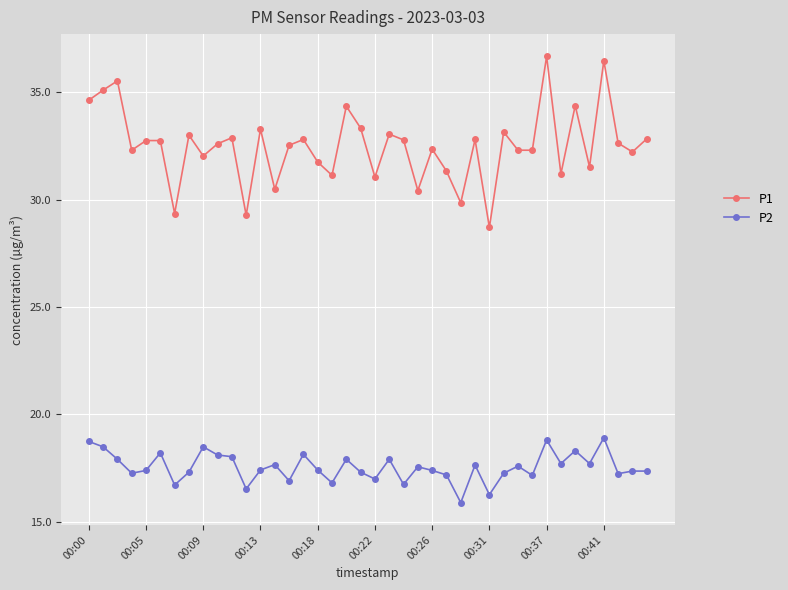

What is the value of the P2 point at the 23rd from the left?

16.7